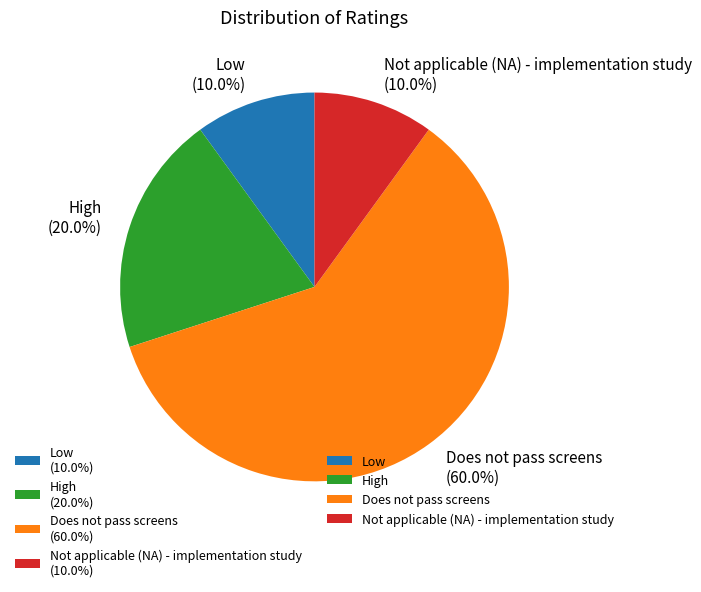

To the nearest percent, what is the combined percentage of Low and Does not pass screens?

70%